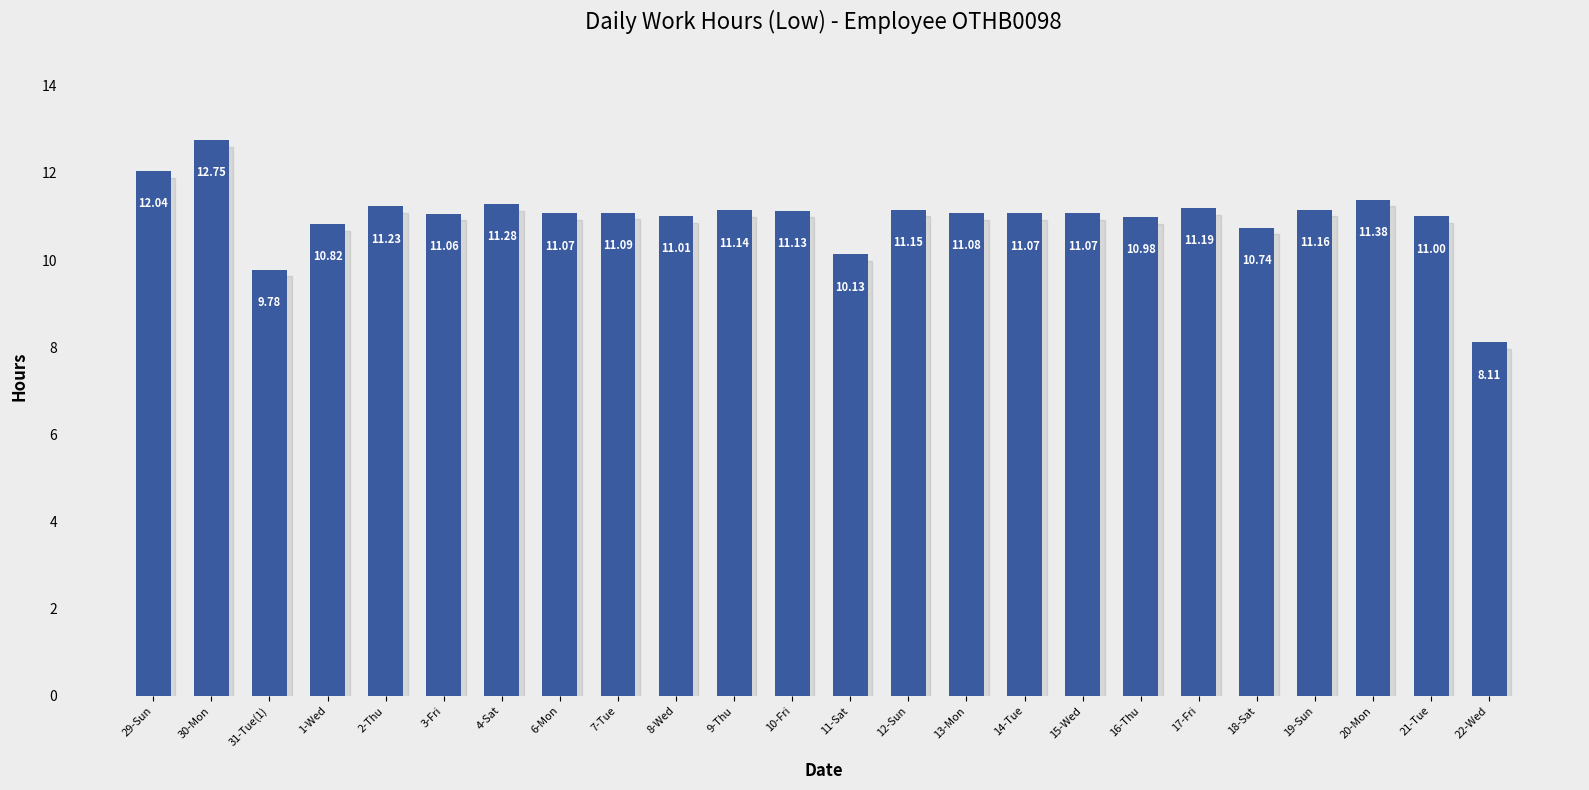

What is the ratio of the value at 29-Sun to the value at 12-Sun?

1.1